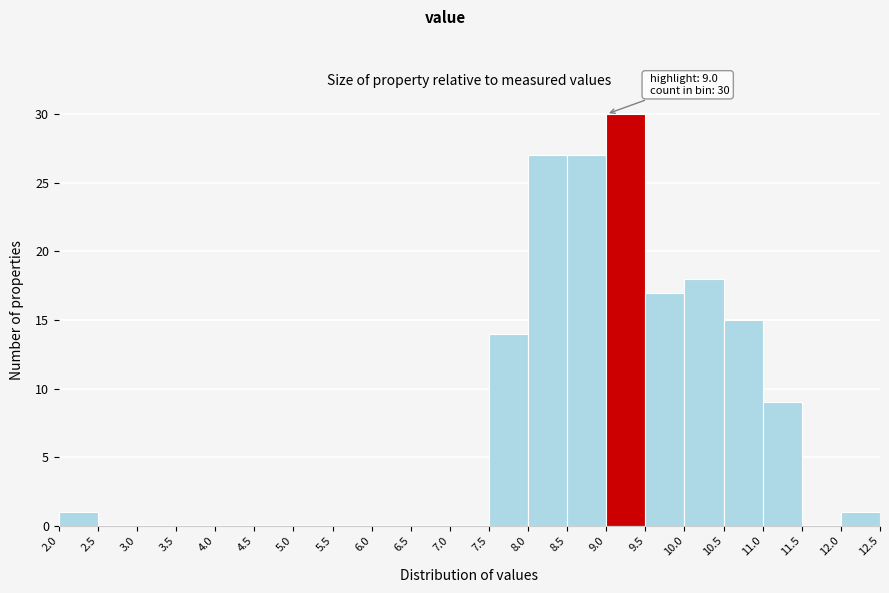

Which range on the x-axis has the tallest bar?

9.0 to 9.5